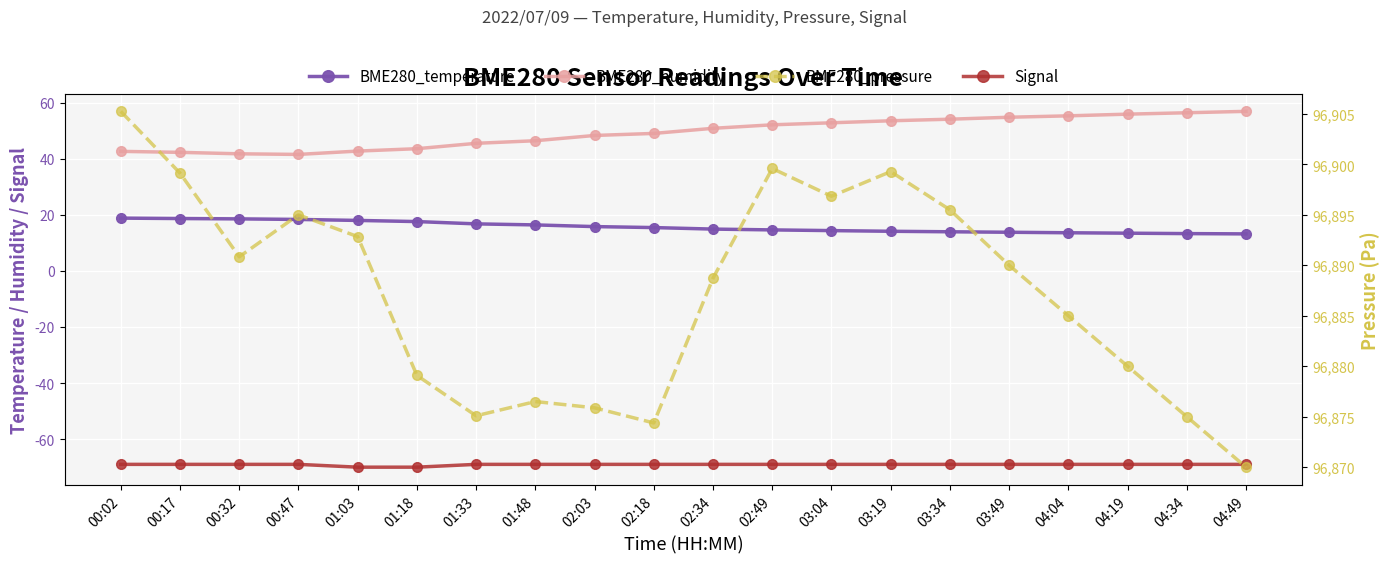

At which category does BME280_pressure reach its first local valley?

00:32